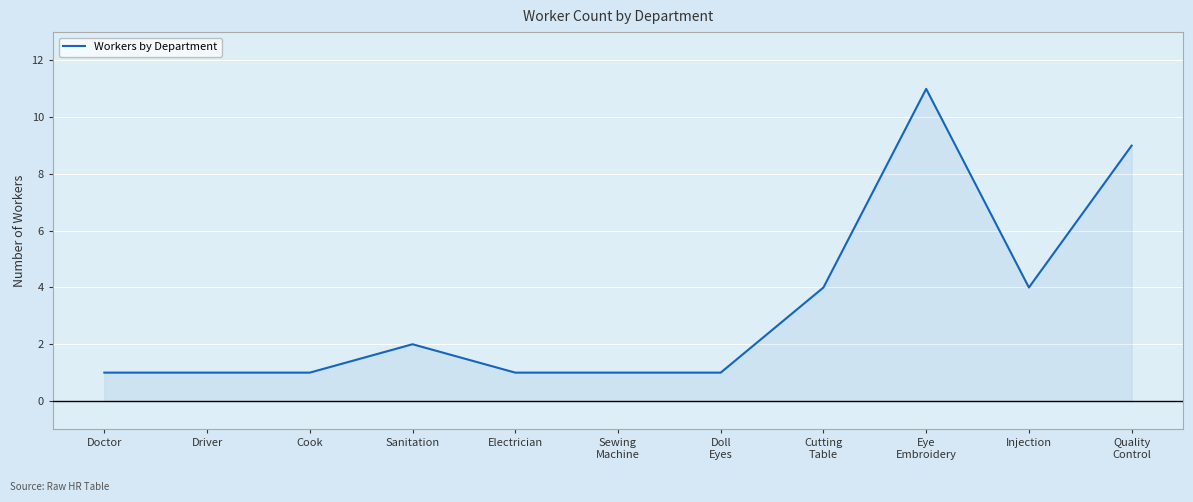

What is the sum of all values?

36